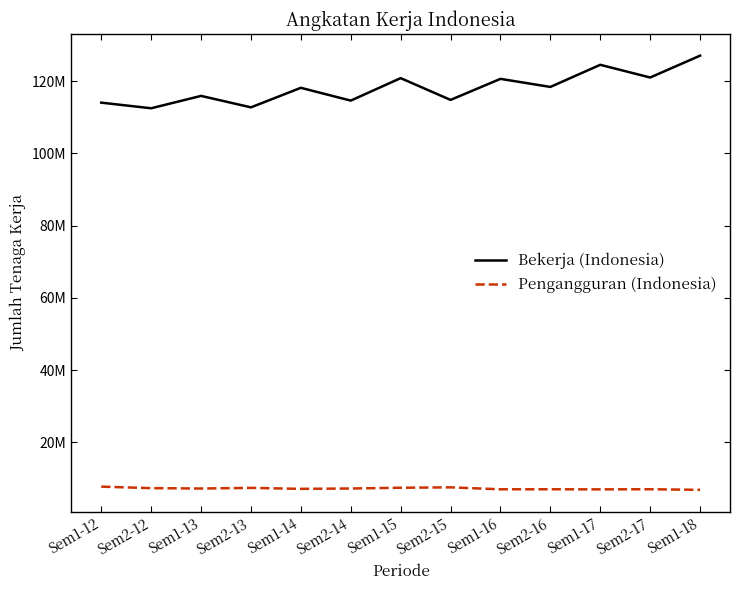

Does the chart have visible grid lines?

No